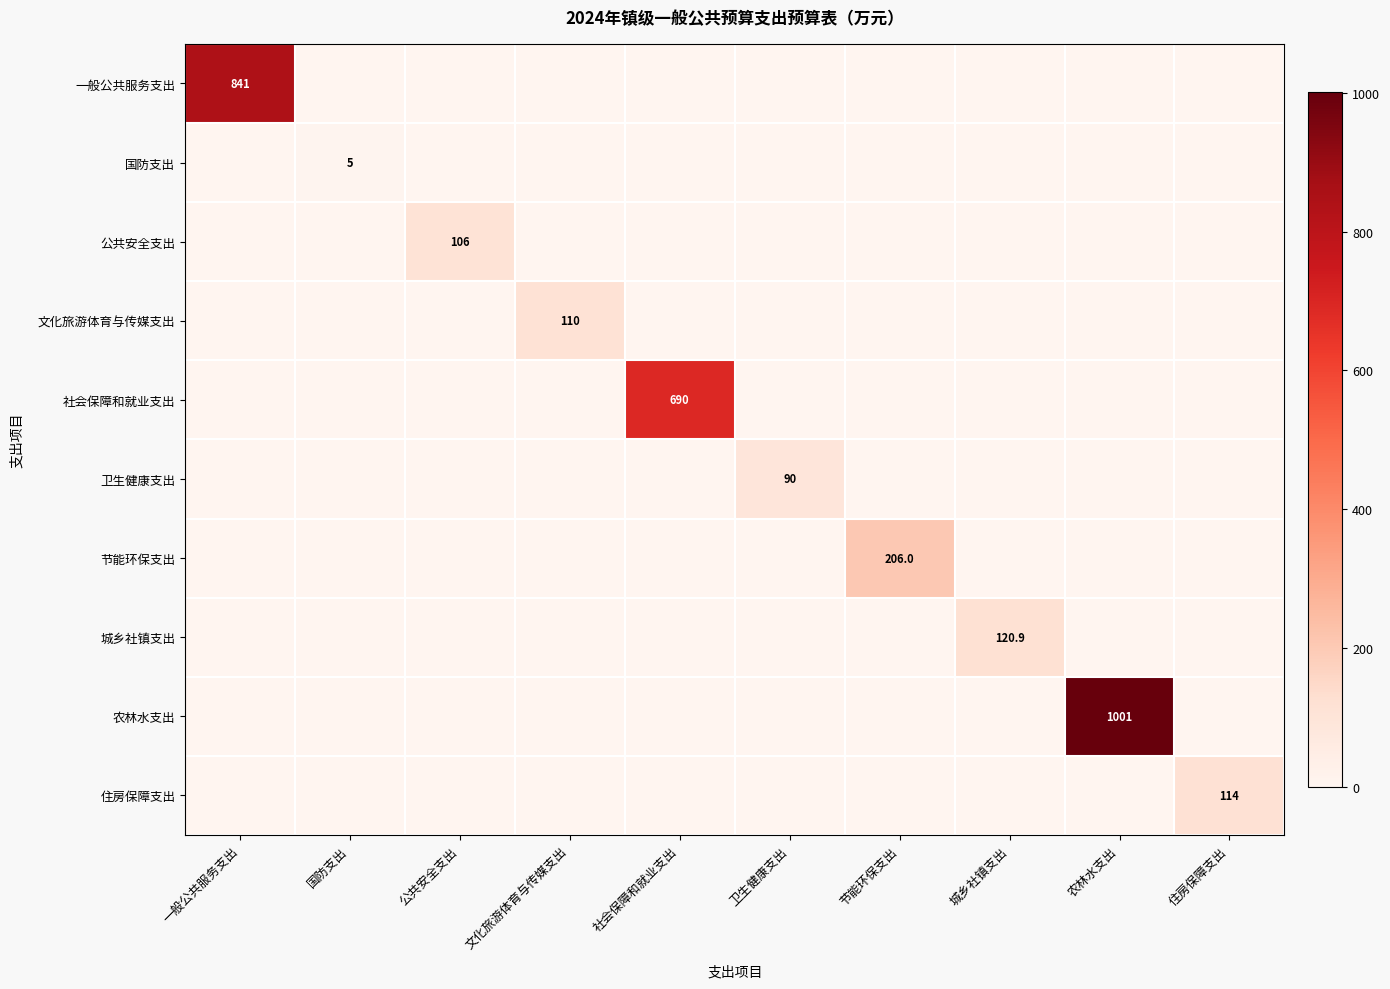

How many 国防支出 values are between 0 and 1?

9